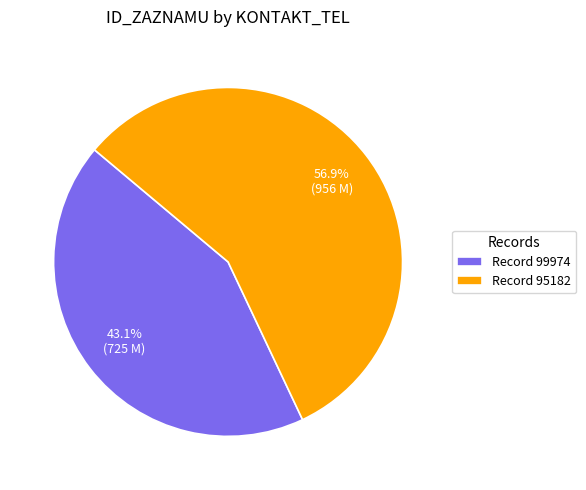

Rank the categories by value from highest to lowest.

Record 95182, Record 99974